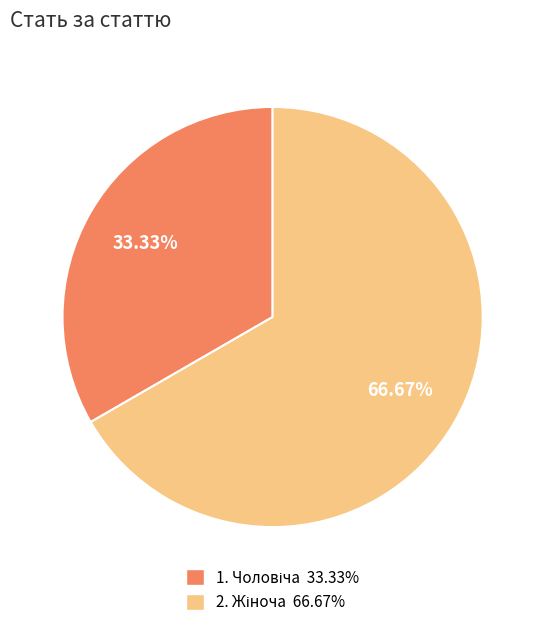

Is there a majority slice in this chart?

Yes